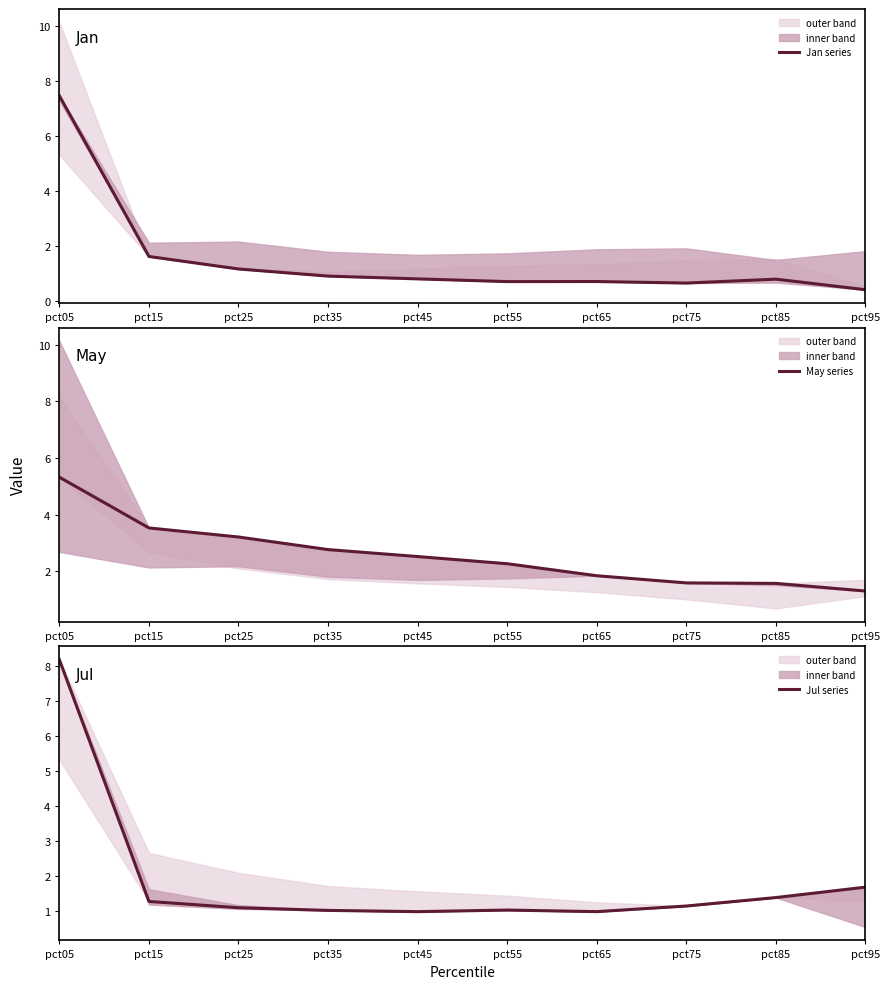

What is the maximum value shown in the chart?

8.2